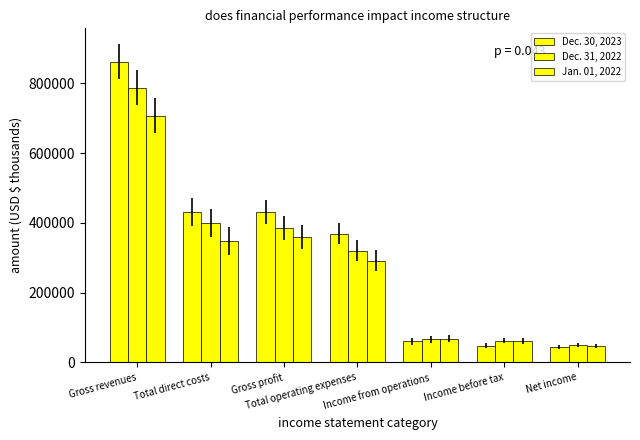

What is the total value across all series at Total operating expenses?

979944